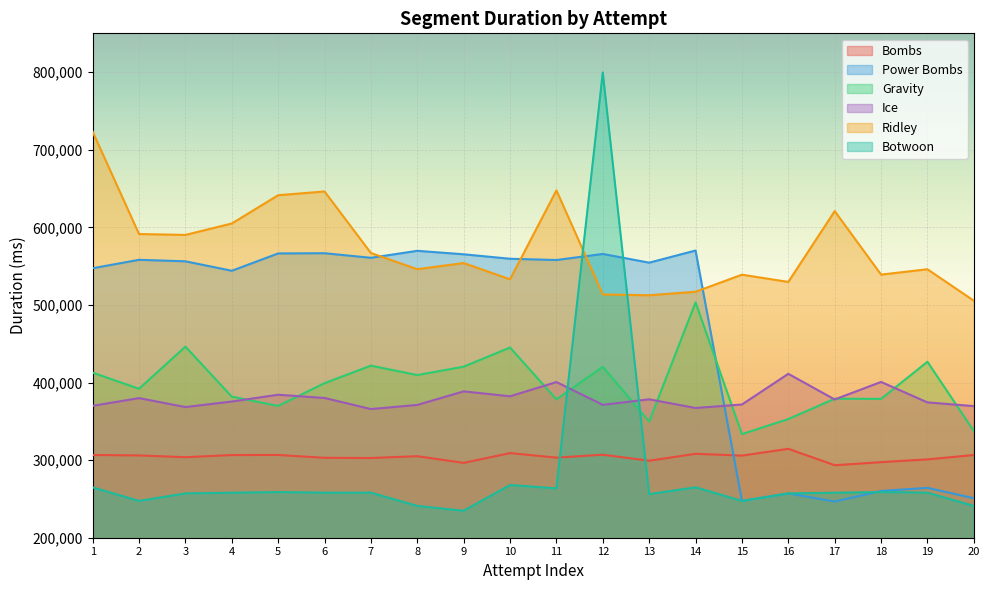

Is it true that Gravity equals 503294 at 14?

True